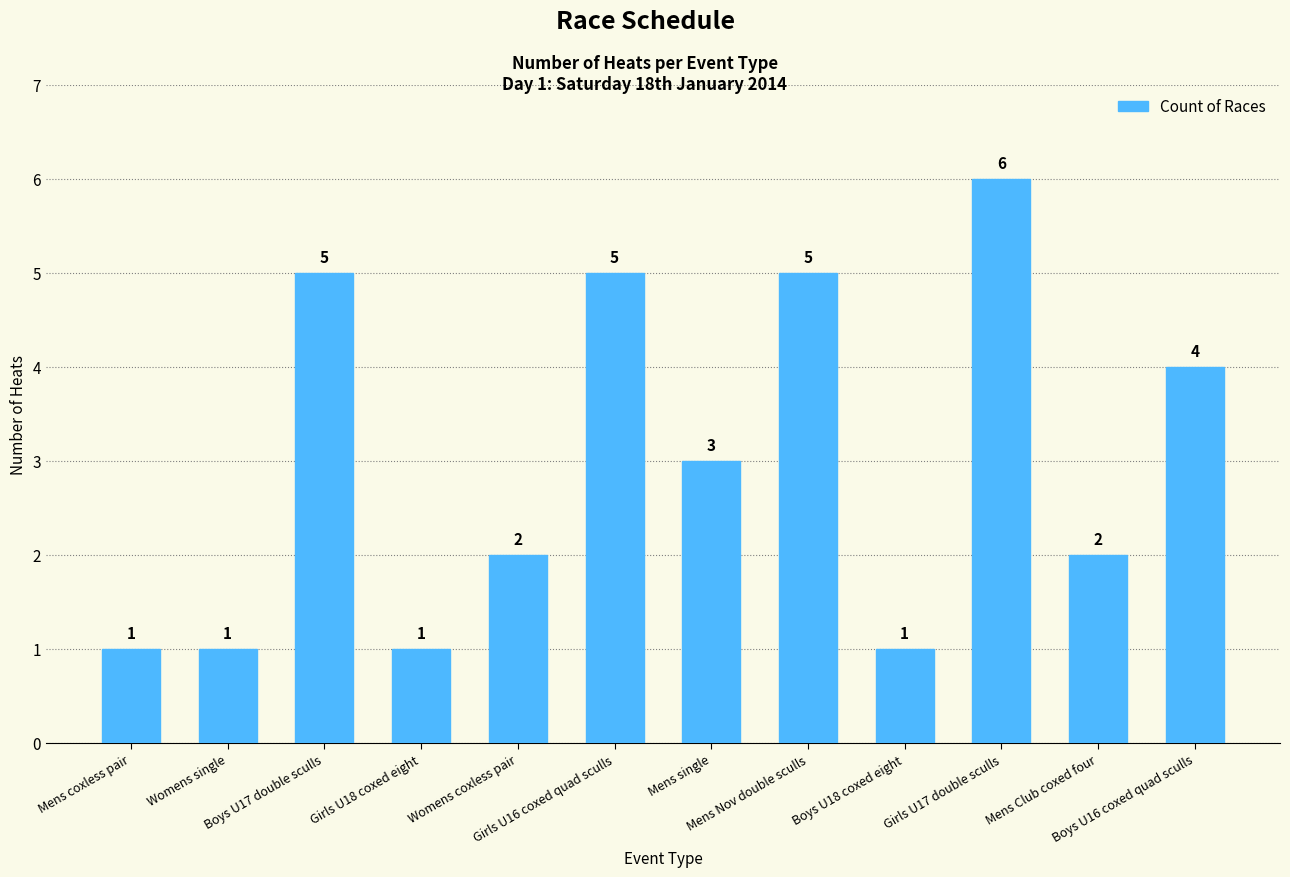

What is the greatest value displayed?

6